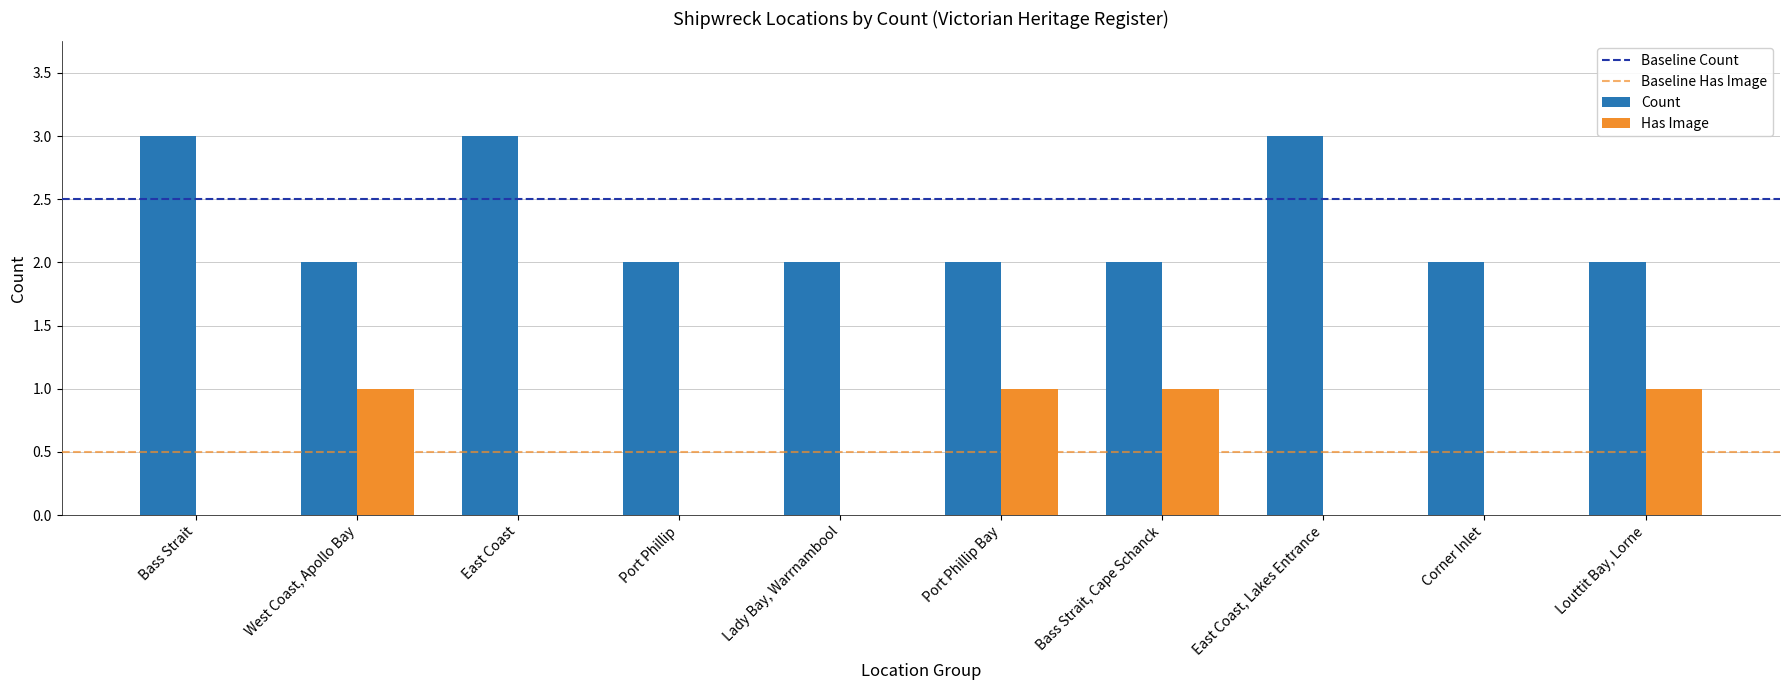

Which series changed the most between Port Phillip and Bass Strait, Cape Schanck?

Has Image